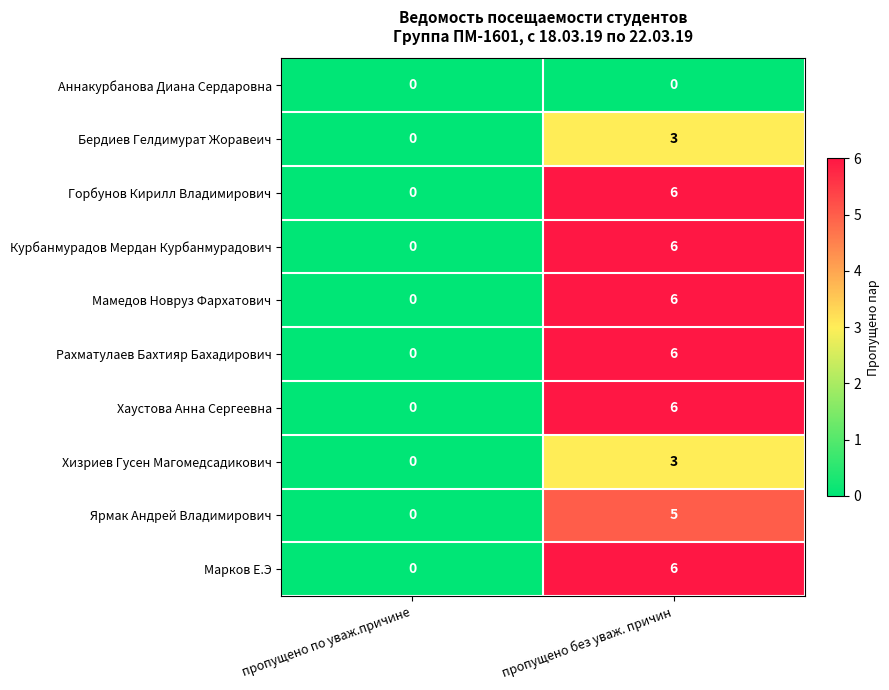

The Аннакурбанова Диана Сердаровна series shows 0 at пропущено без уваж. причин. True or false?

True